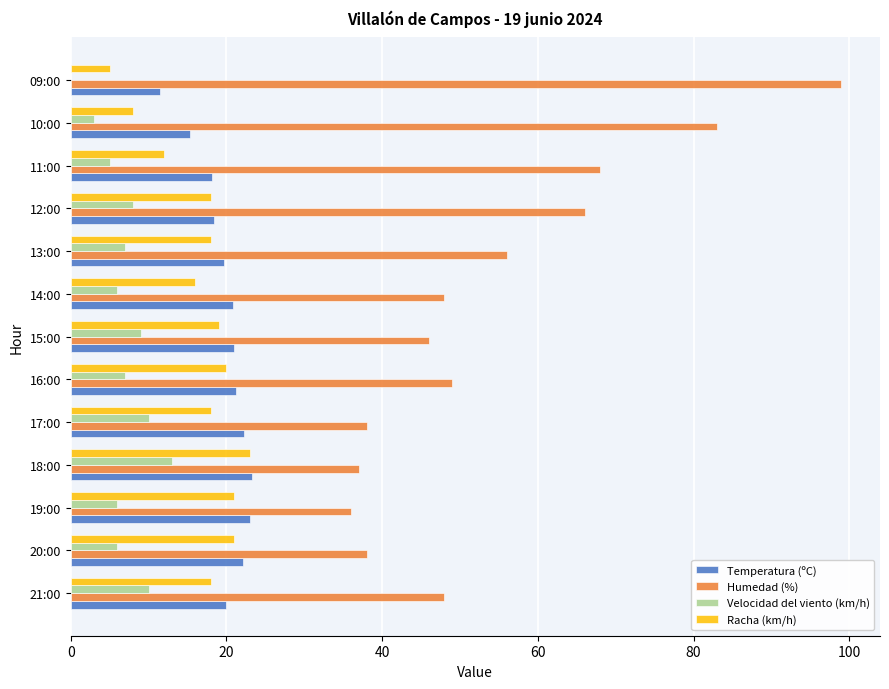

Which series changed the most between 20:00 and 16:00?

Humedad (%)